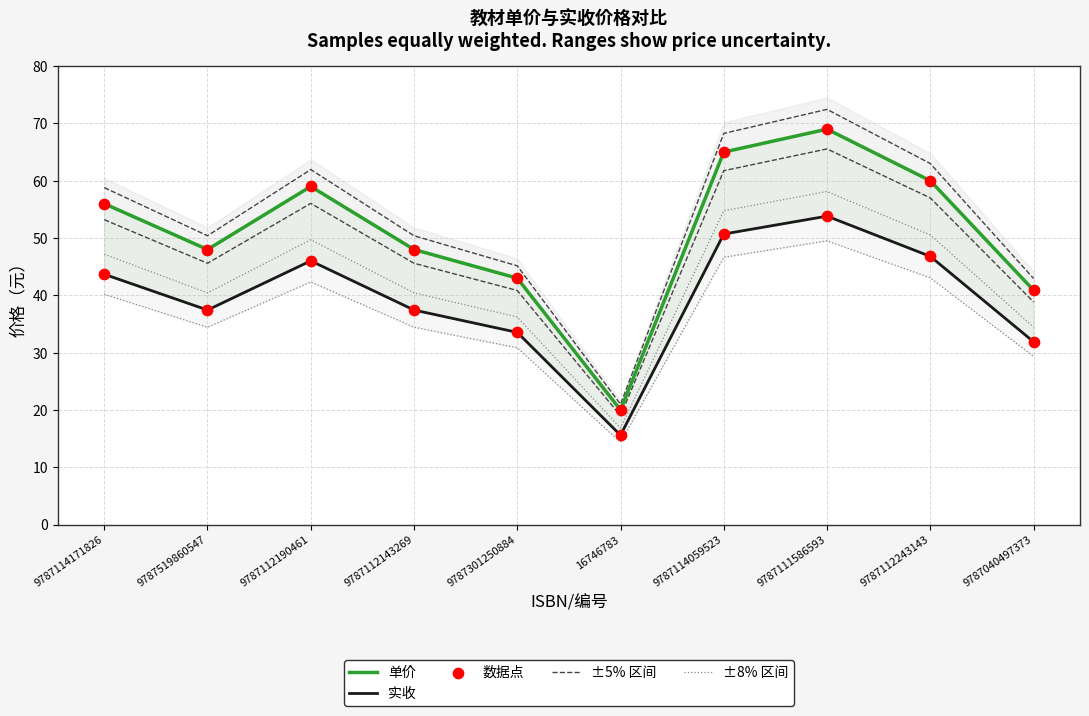

Is the value of 数据点 at 9787112243143 greater than the value of ±5% 区间 at 9787114171826?

Yes